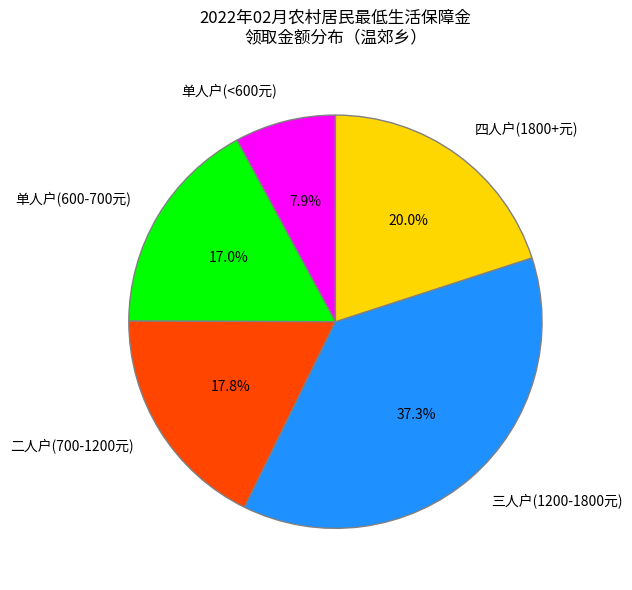

Which category has the smallest portion of the pie?

单人户(<600元)